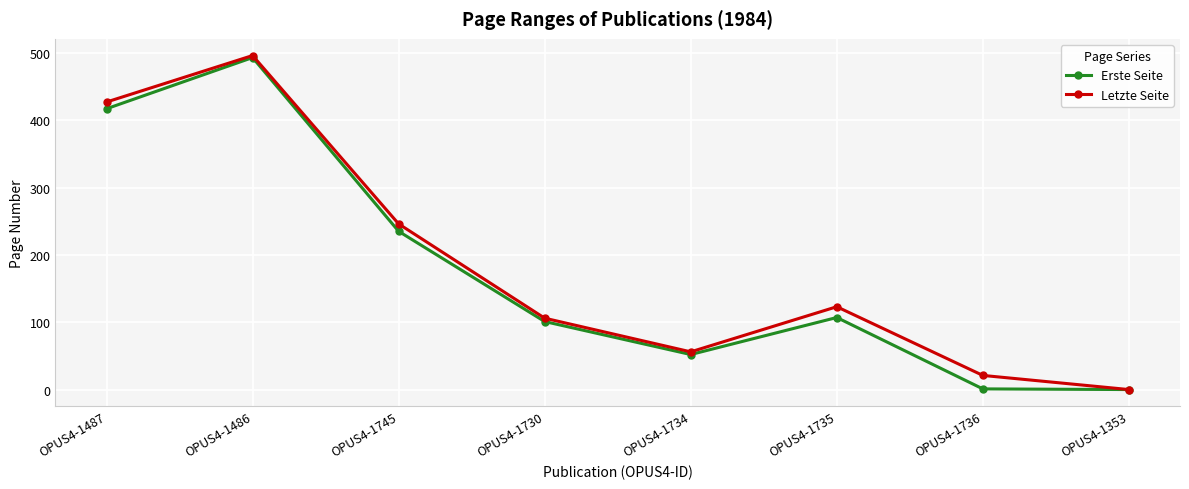

Is the value of Letzte Seite at OPUS4-1745 greater than the value of Erste Seite at OPUS4-1353?

Yes